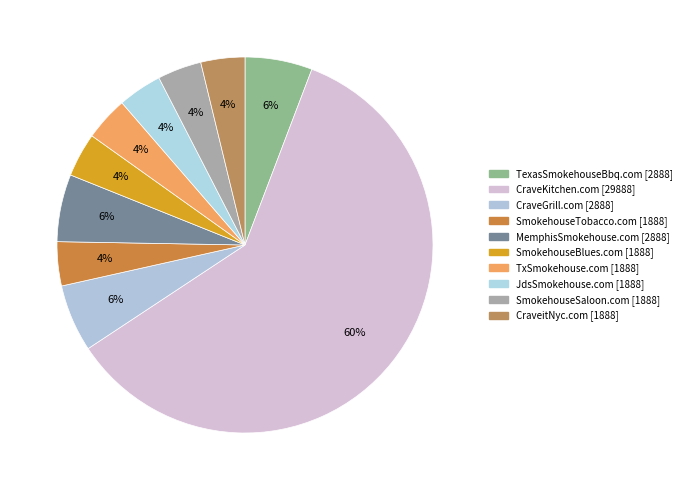

How many segments does this pie chart have?

10